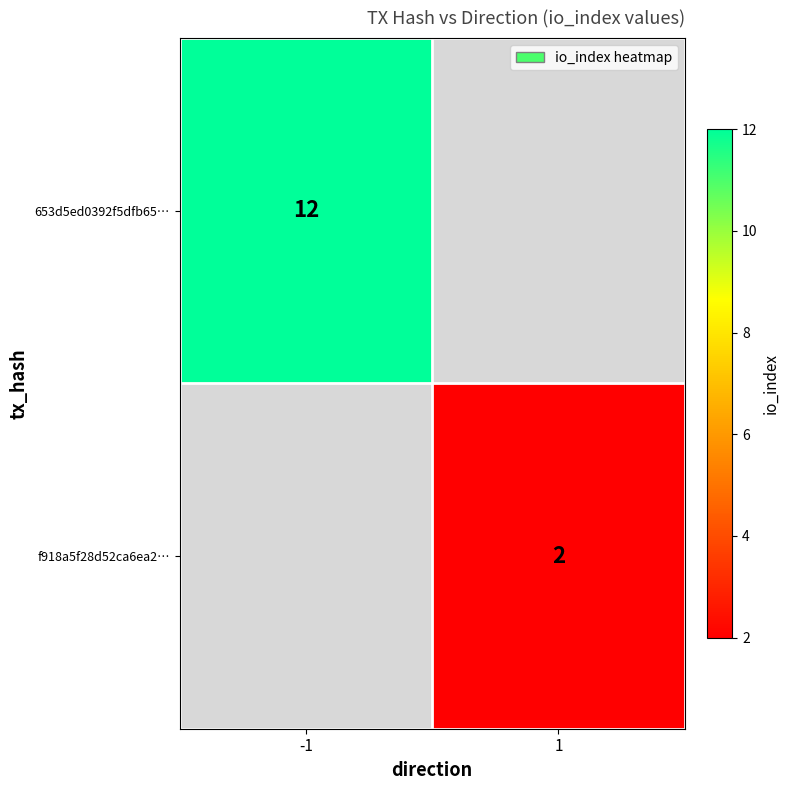

How many distinct data groups are displayed?

2